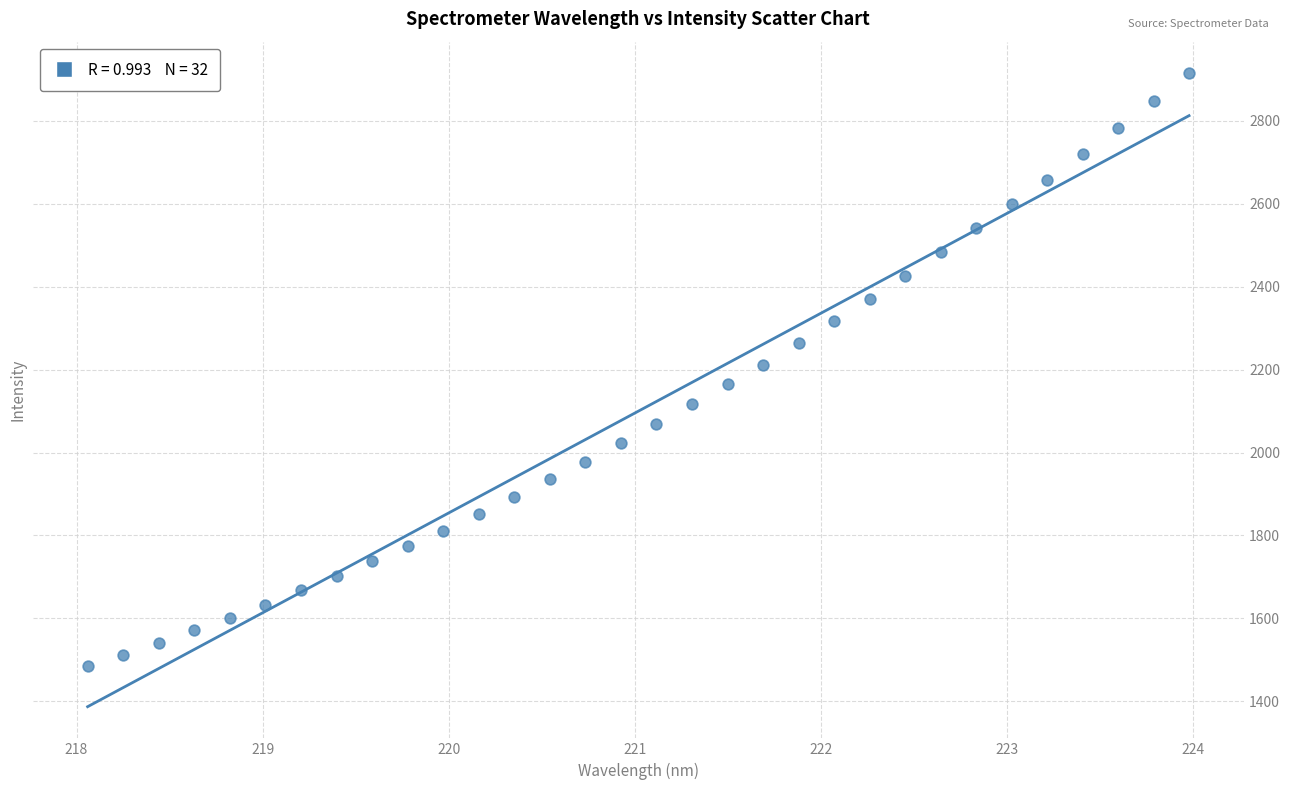

What is the range of X values (max minus min)?

5.9